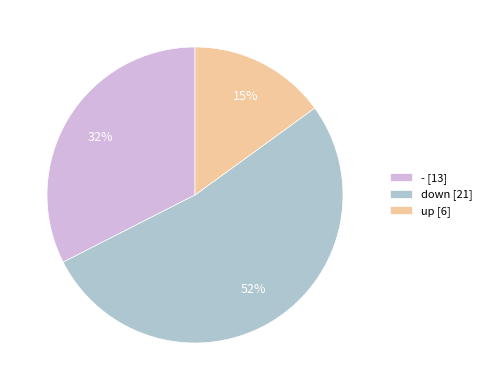

True or false: - [13] accounts for 25% of the total.

False